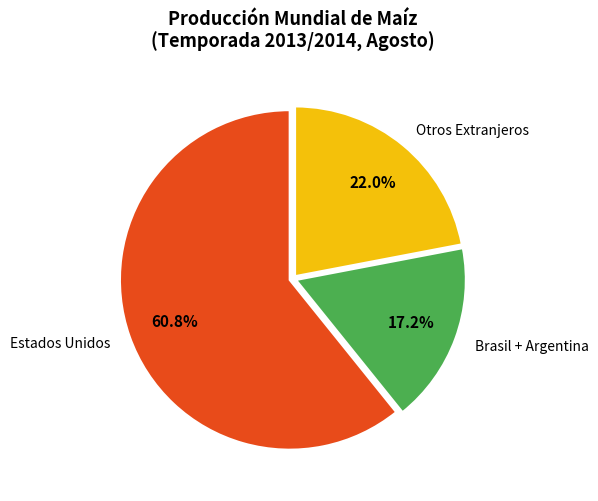

Rank the categories by value from lowest to highest.

Brasil + Argentina, Otros Extranjeros, Estados Unidos